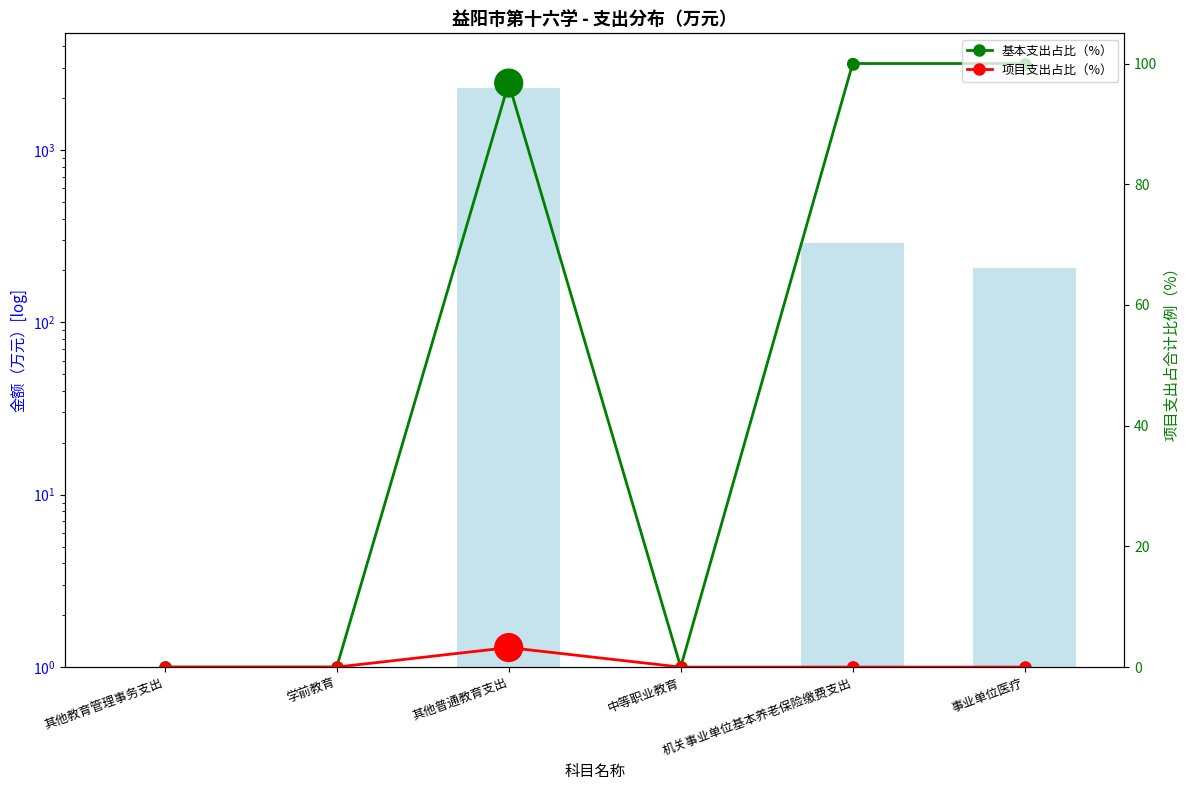

At which category is the sum across all series the highest?

其他普通教育支出